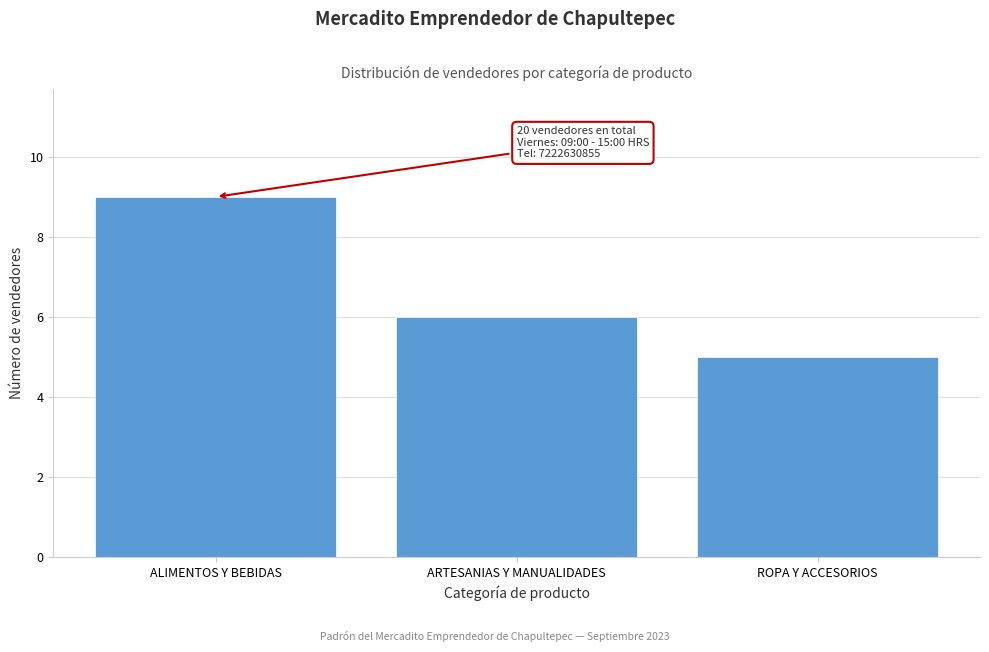

Reading left to right, transcribe all the data shown in this chart.

ALIMENTOS Y BEBIDAS=9	ARTESANIAS Y MANUALIDADES=6	ROPA Y ACCESORIOS=5